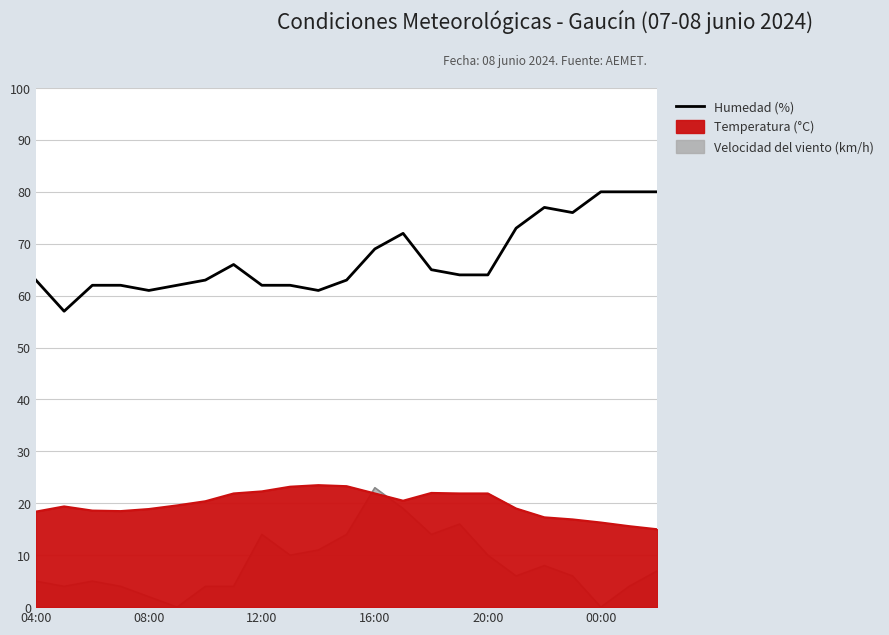

True or false: the data has more than 0 interior local peaks.

True